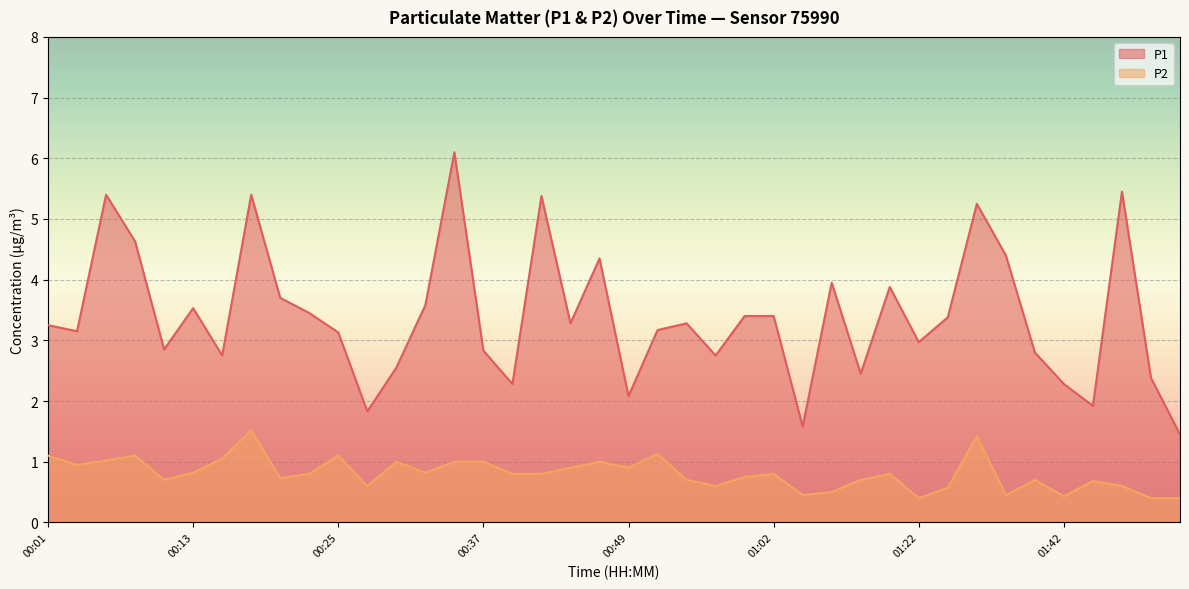

Rank the series by their maximum value, from highest to lowest.

P1, P2